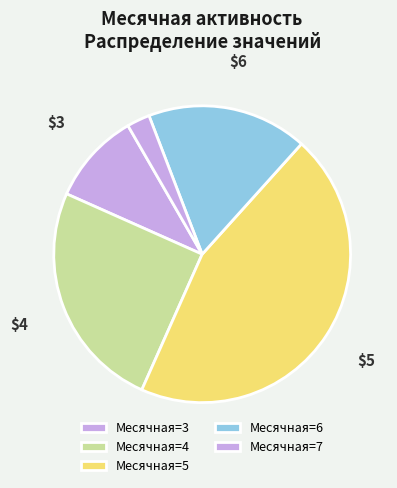

How many slices are in this pie chart?

5